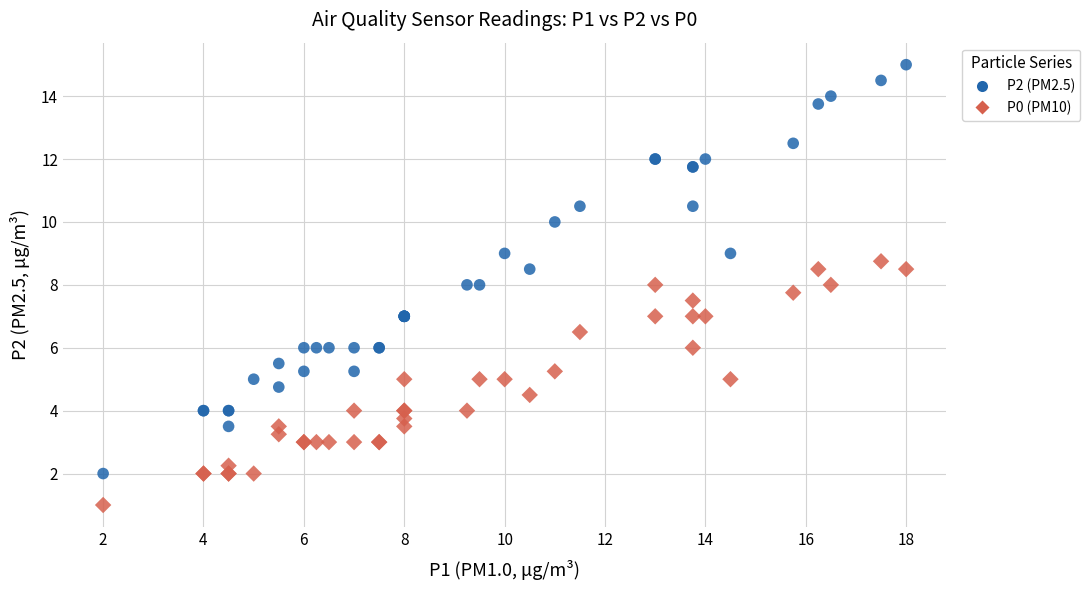

What is the X range (max minus min) for the scatter plot?

16.0